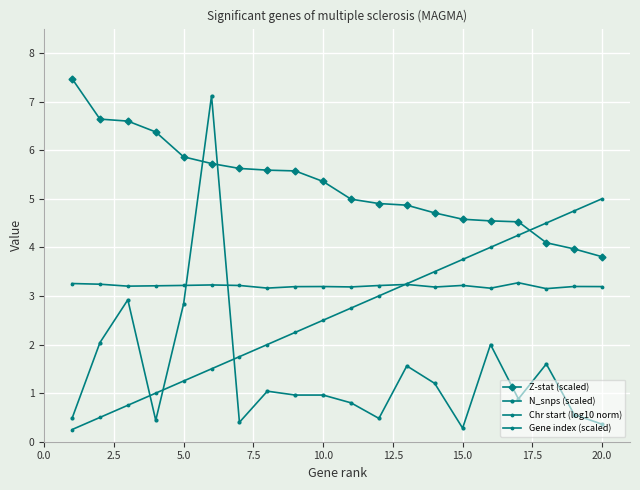

Count the Chr start (log10 norm) values in the range 3 to 4.

20